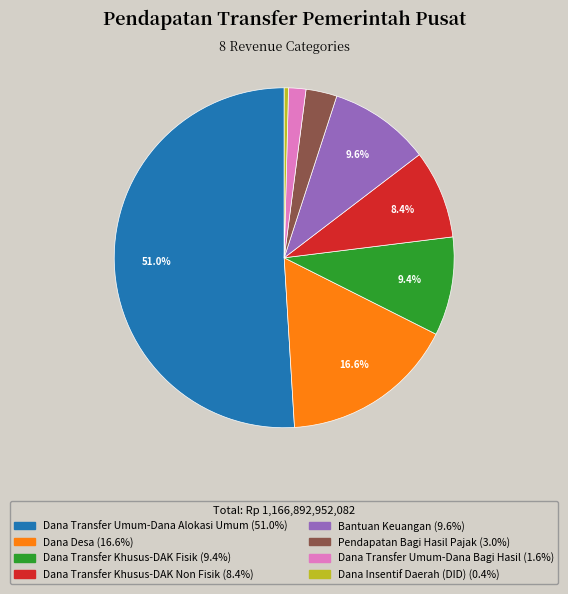

Is there any slice that represents more than half of the pie?

Yes